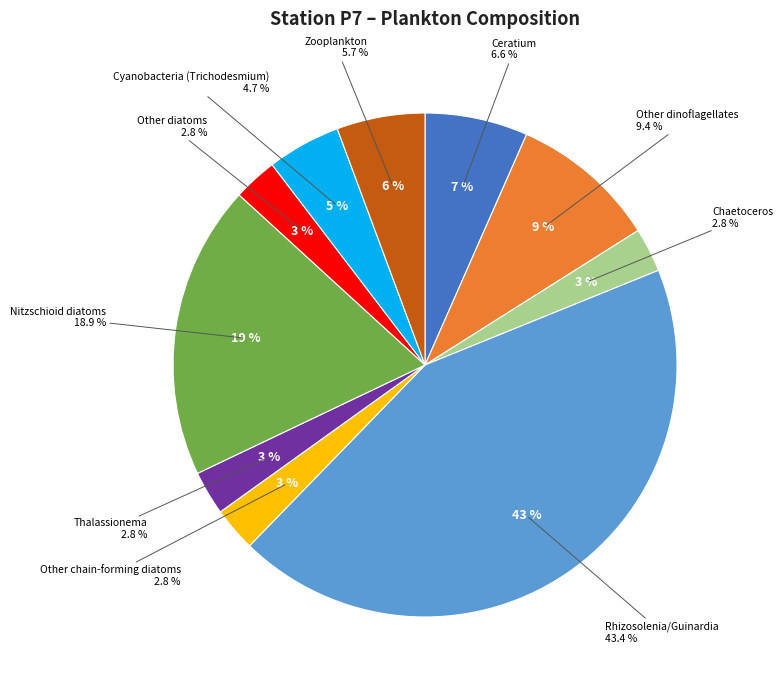

What percentage is the Rhizosolenia/Guinardia slice, to the nearest percent?

43%